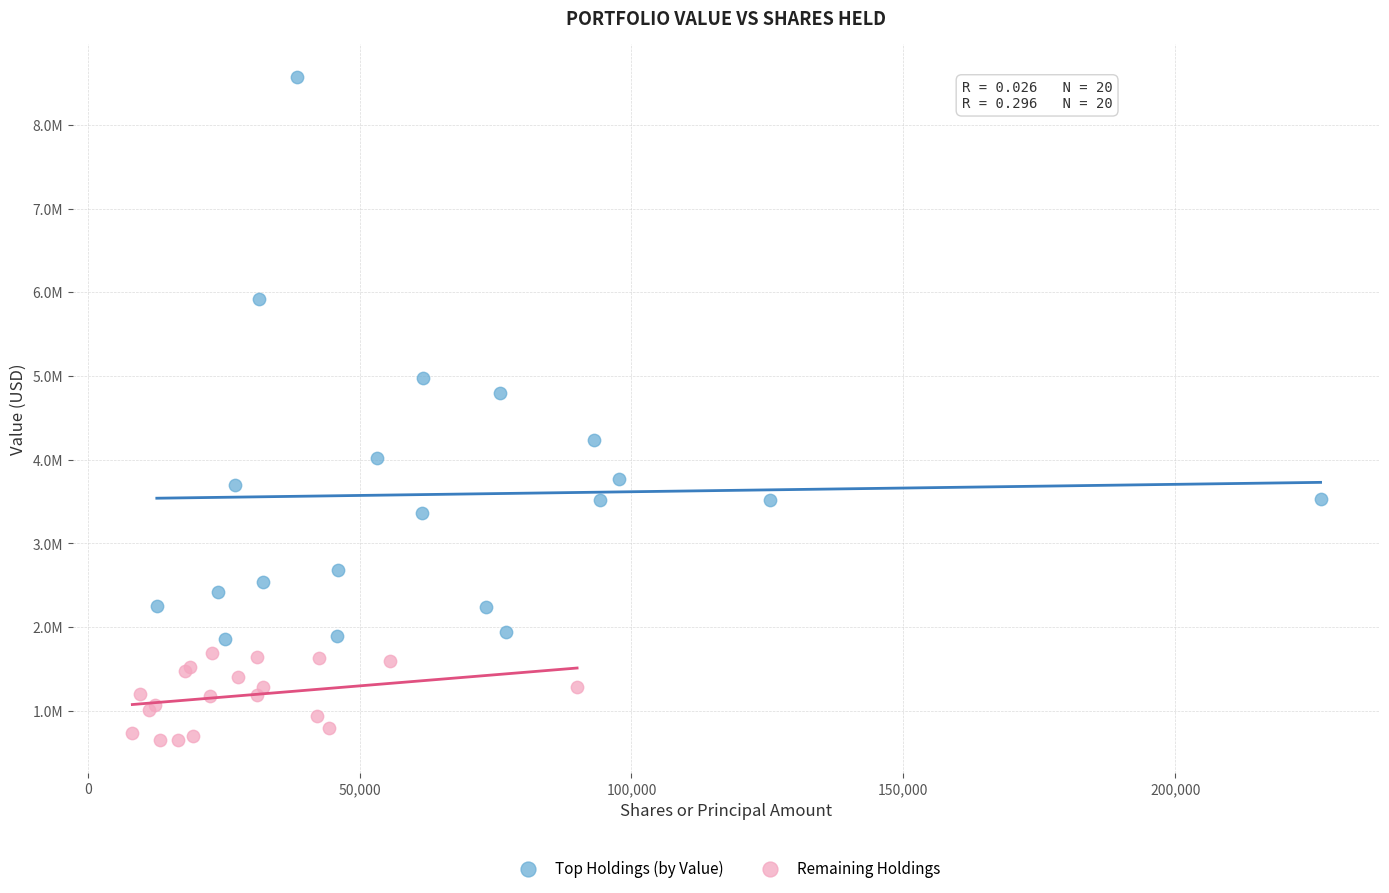

What are all the series names shown in the legend?

Top Holdings (by Value), Remaining Holdings